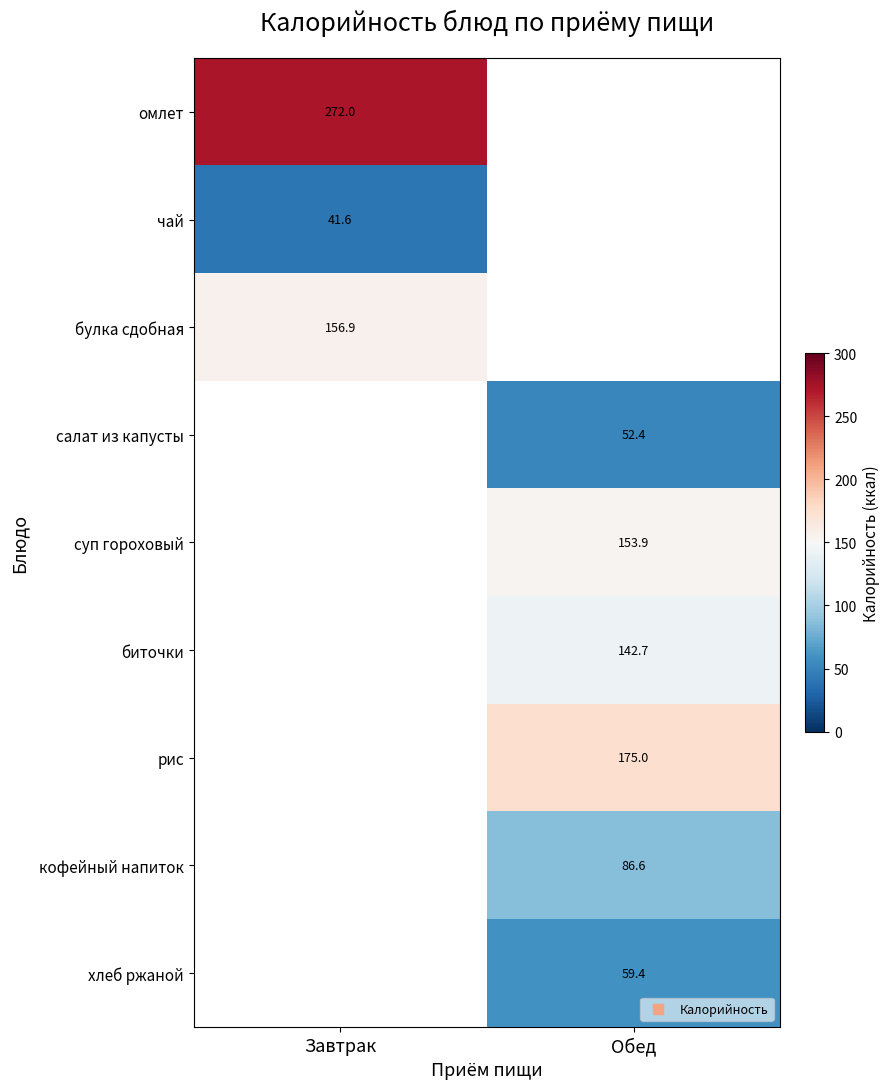

At how many categories does at least one series exceed 26?

2